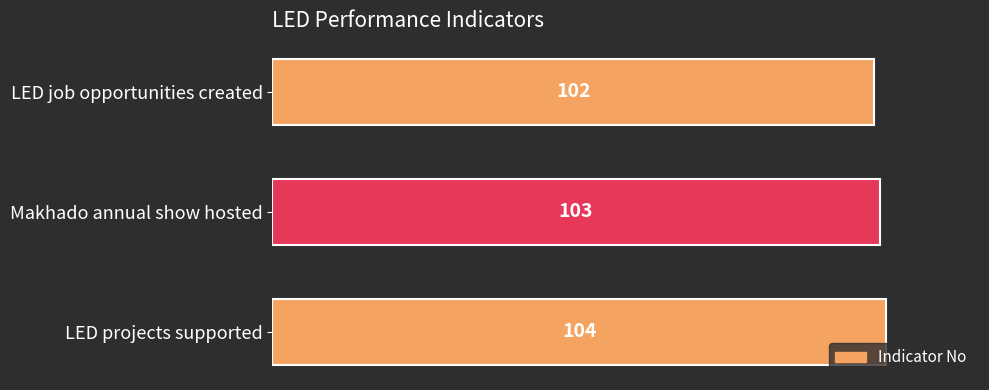

True or false: the data shows 103 at Makhado annual show hosted.

True